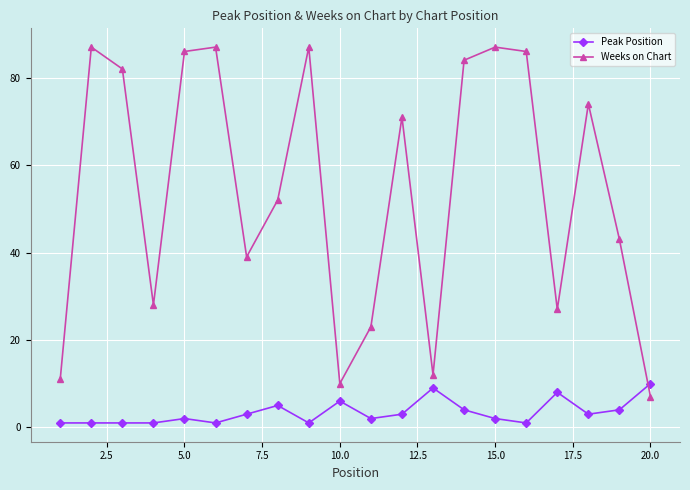

Which series has the largest total across all categories?

Weeks on Chart